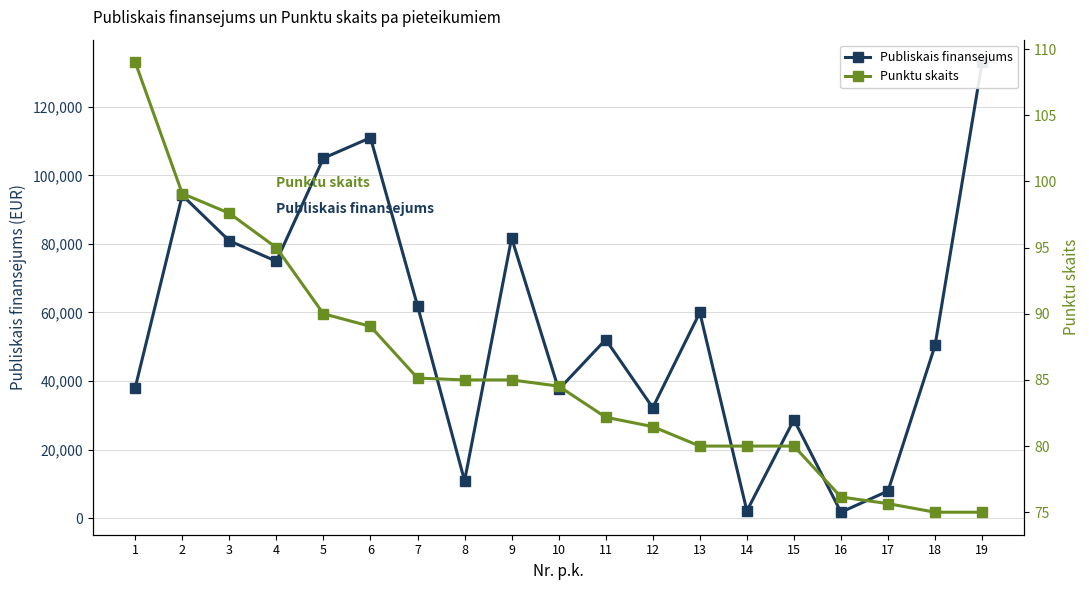

Which category has the lowest value in the Publiskais finansejums series?

16